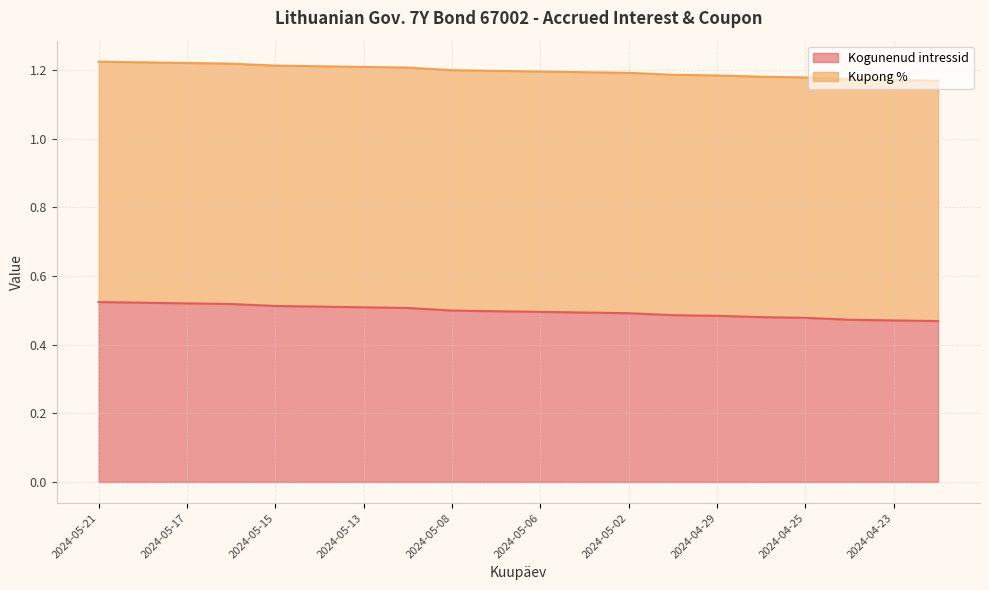

What is the average value?

0.5